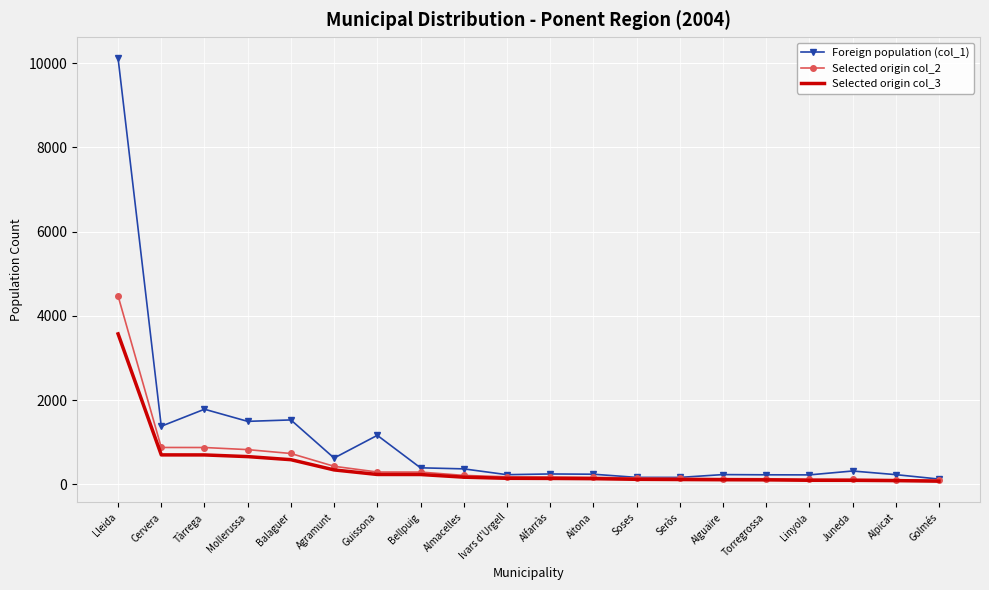

At which label does Selected origin col_3 first exceed 141?

Lleida